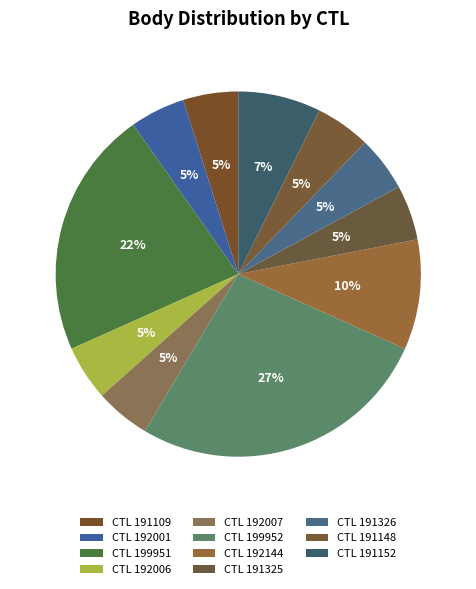

How many segments does this pie chart have?

11